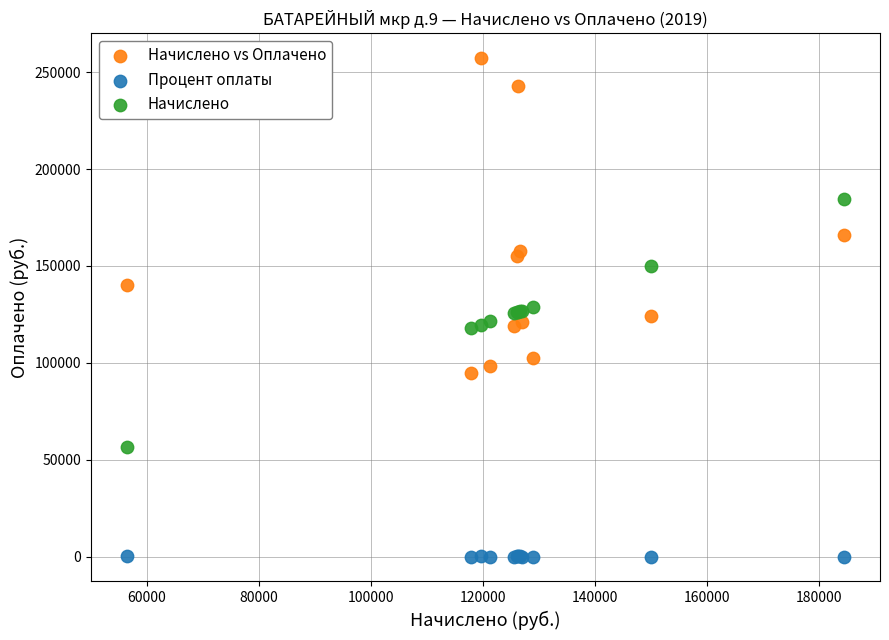

Which series contains the lowest Y value?

Процент оплаты